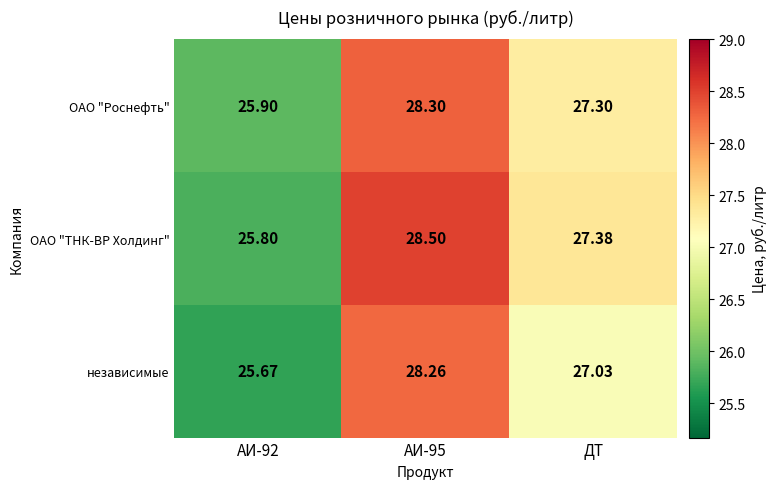

Between АИ-92 and АИ-95, which series saw the biggest shift?

ОАО "ТНК-ВР Холдинг"